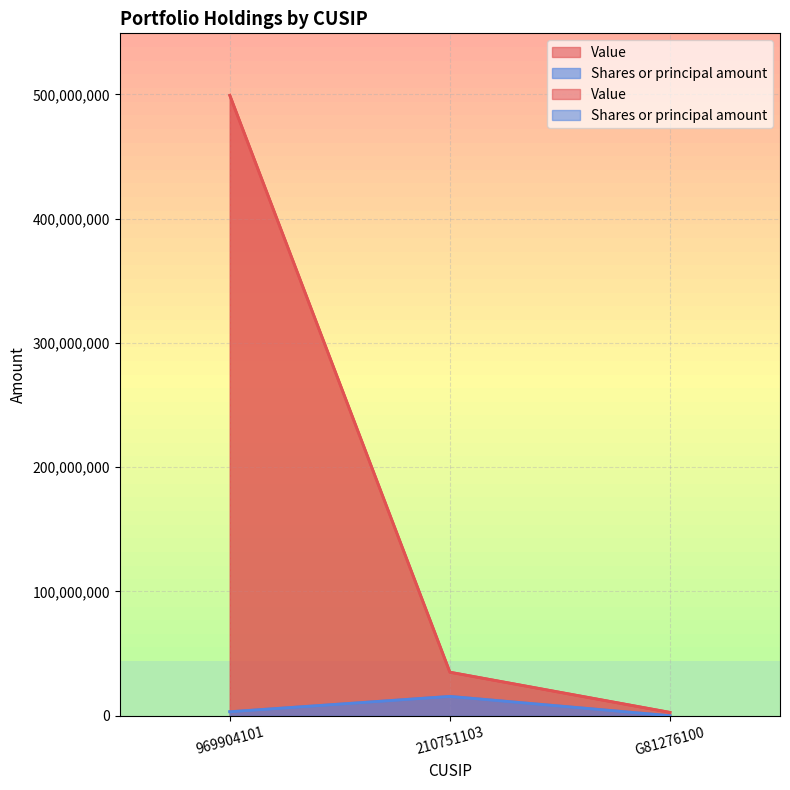

True or false: Value has a value of 2686340 at G81276100.

True